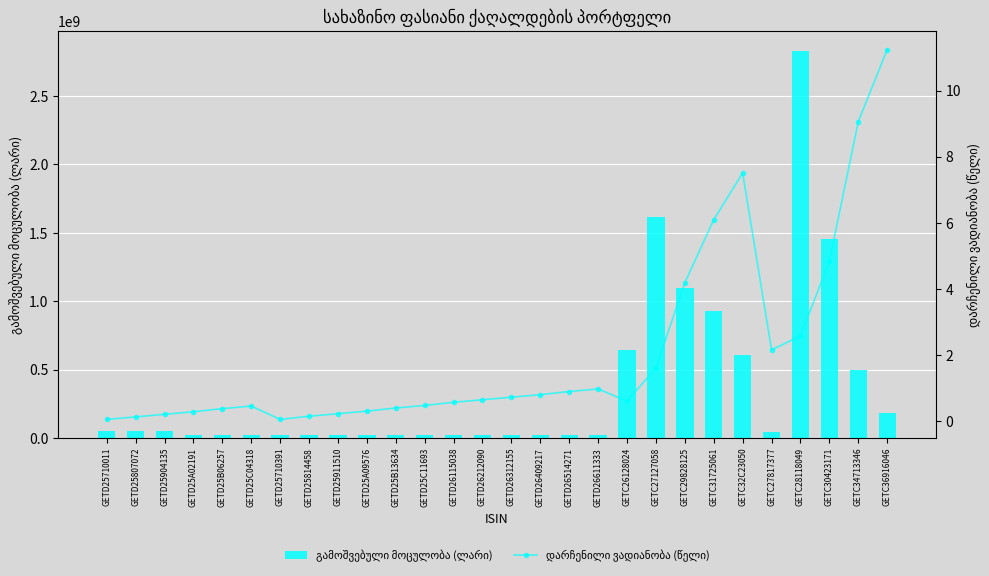

Reading right to left, list all the values displayed in this chart.

გამოშვებული მოცულობა (ლარი): 180000000.0	495000000.0	1456849000.0	2833611000.0	40000000.0	607298000.0	931316000.0	1096474000.0	1619249000.0	642211000.0	20000000.0	20000000.0	20000000.0	20000000.0	20000000.0	20000000.0	20000000.0	20000000.0	20000000.0	20000000.0	20000000.0	20000000.0	20000000.0	20000000.0	20000000.0	50000000.0	50000000.0	50000000.0
დარჩენილი ვადიანობა (წელი): 11.2	9.1	4.8	2.6	2.2	7.5	6.1	4.2	1.6	0.6	1.0	0.9	0.8	0.7	0.6	0.6	0.5	0.4	0.3	0.2	0.2	0.1	0.5	0.4	0.3	0.2	0.1	0.1